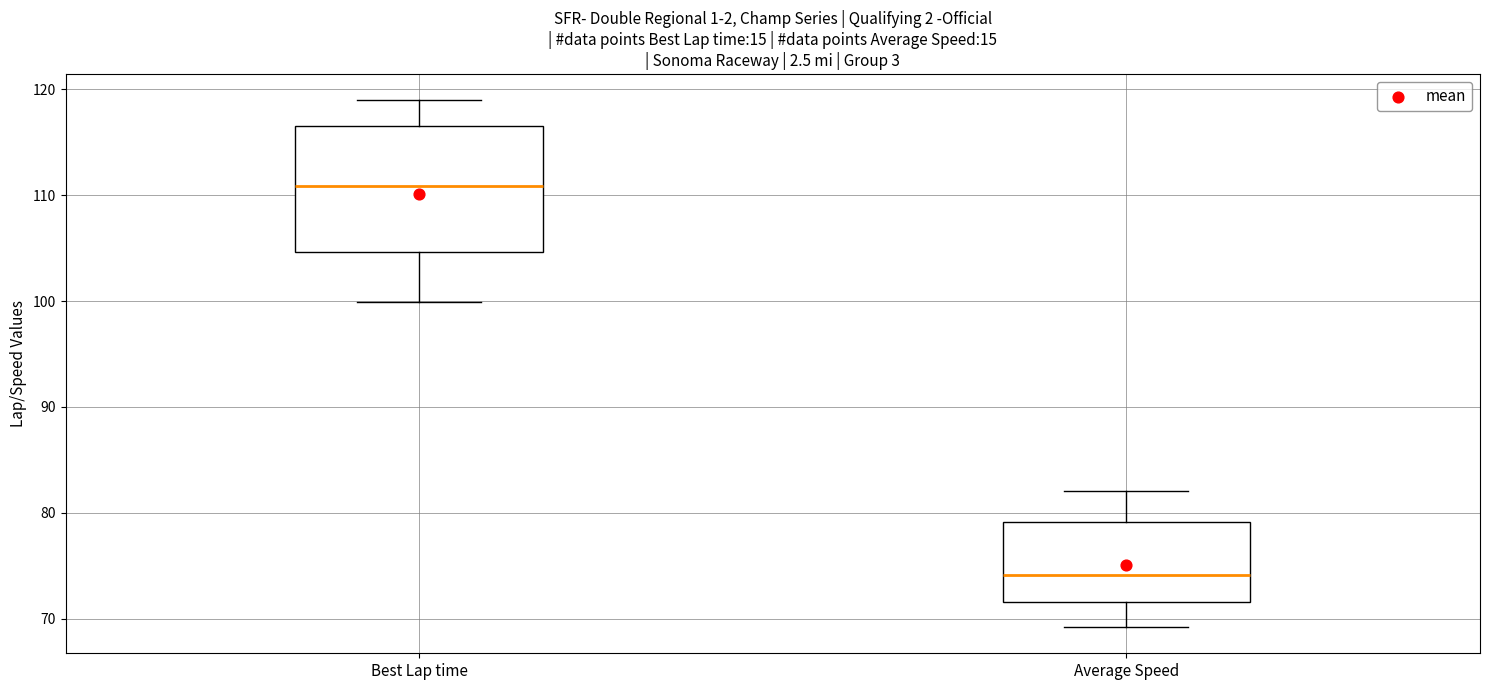

Reading left to right, read every box against the y-axis: the position of its median line, the range the box covers, and the ends of its whiskers. The values are not printed on the chart, so give them approximately, as read against the axis.

Best Lap time: median 111, box 105 to 117, whiskers 100 to 119
Average Speed: median 74, box 72 to 79, whiskers 69 to 82